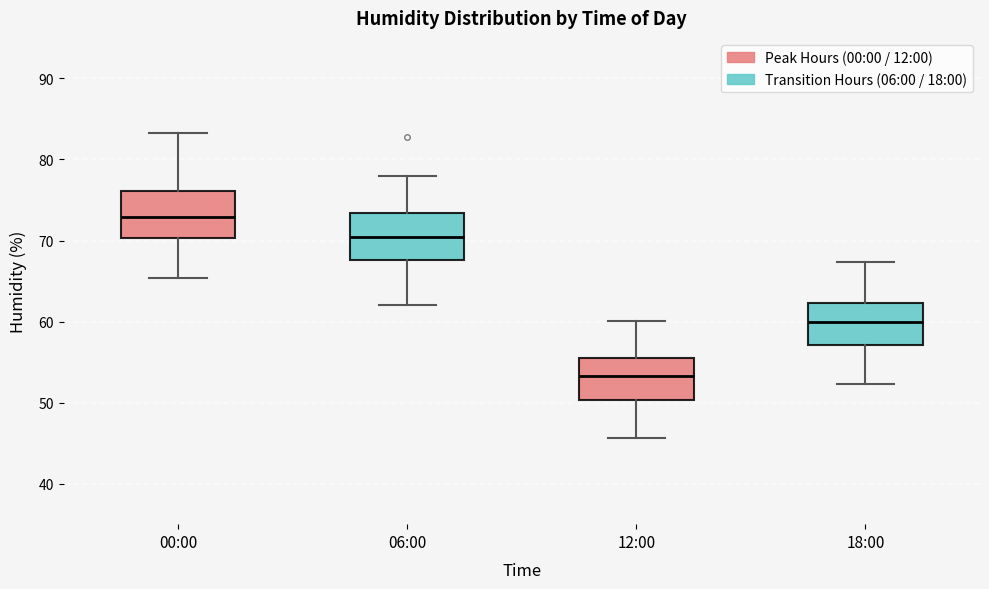

Where does the lower whisker of the box for 12:00 end on the y-axis? The values are not printed on the chart, so give them approximately, as read against the axis.

46